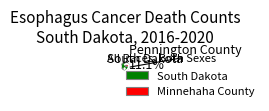

What is the largest slice in the pie chart?

South Dakota